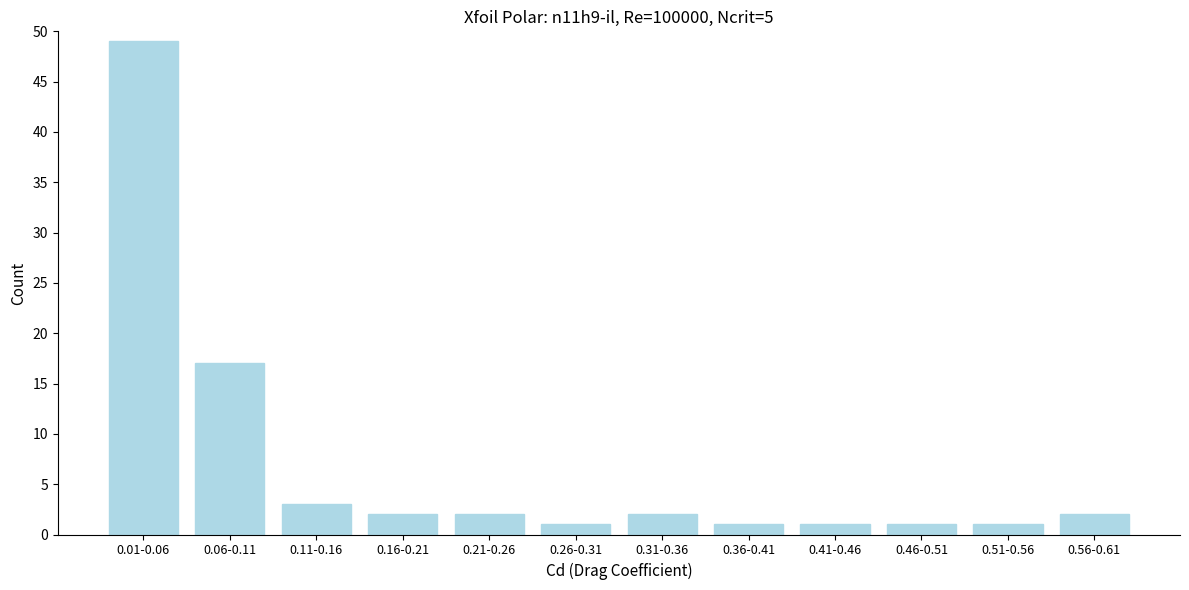

Reading left to right, what are all the values shown in this chart?

0.01-0.06=49	0.06-0.11=17	0.11-0.16=3	0.16-0.21=2	0.21-0.26=2	0.26-0.31=1	0.31-0.36=2	0.36-0.41=1	0.41-0.46=1	0.46-0.51=1	0.51-0.56=1	0.56-0.61=2